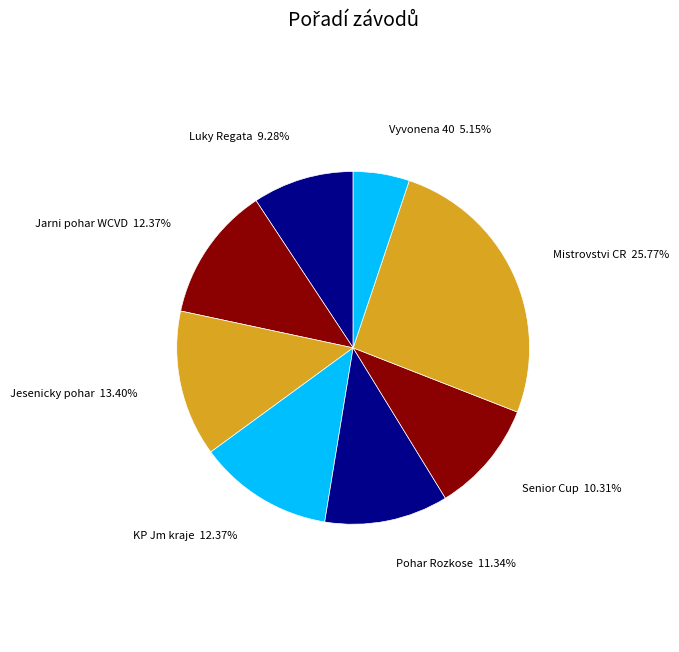

How many slices are in this pie chart?

8